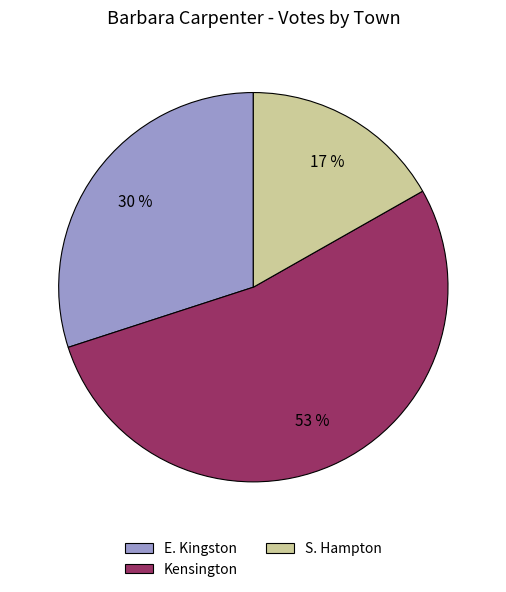

What is the majority slice?

Kensington